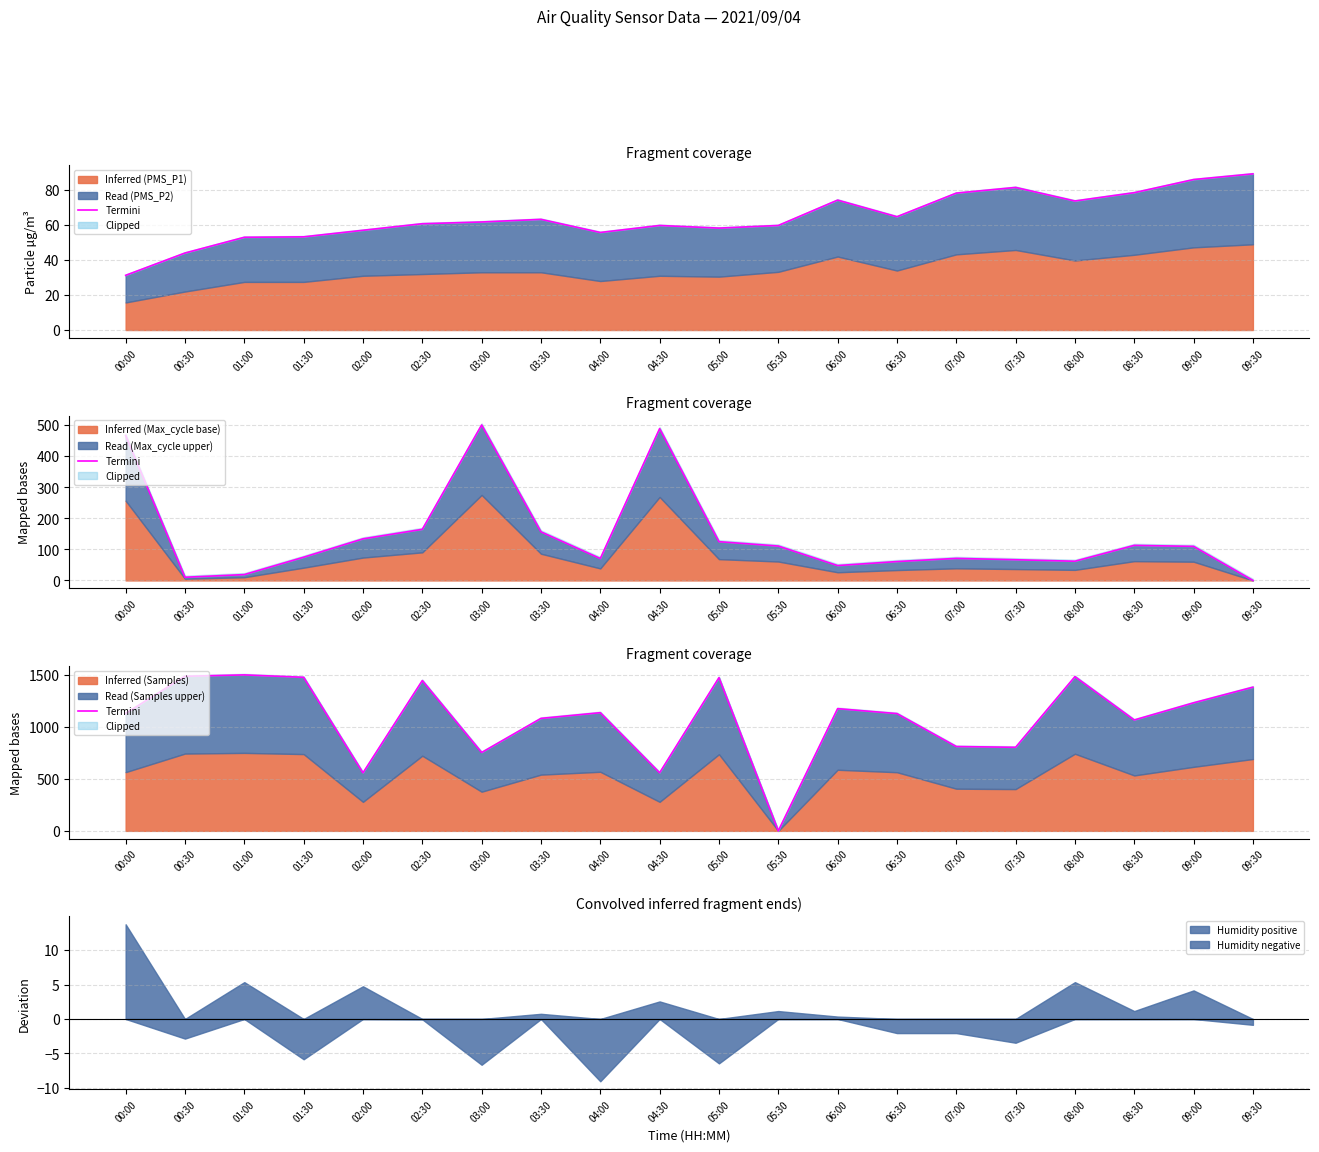

What is the difference between the maximum and minimum values?

1500.0